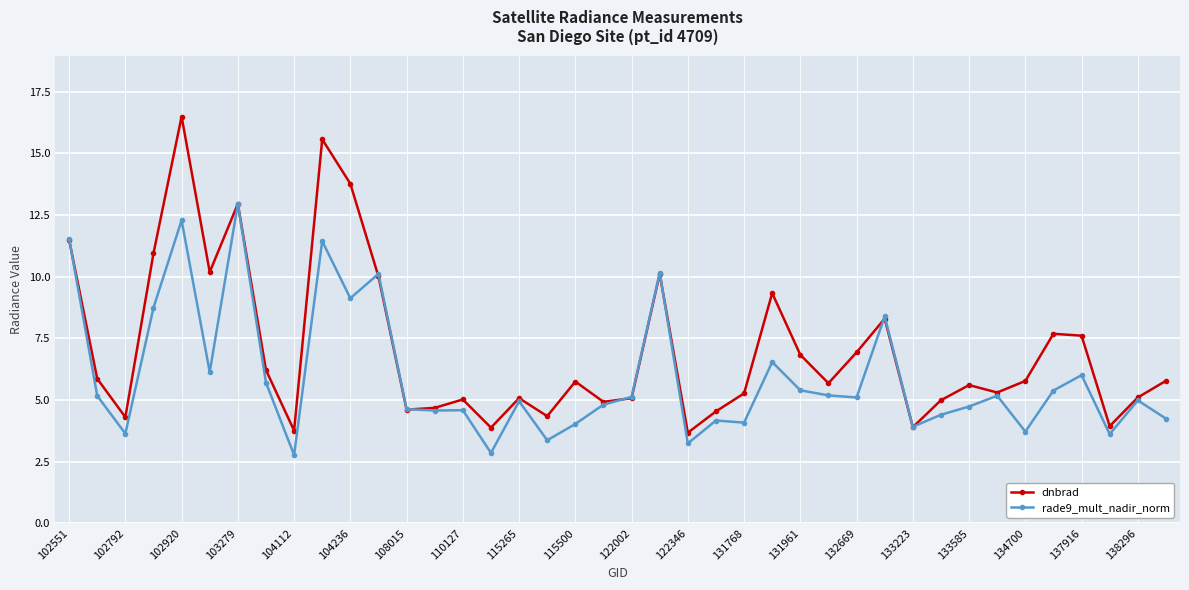

What is the difference between the maximum and second lowest values in the rade9_mult_nadir_norm series?

10.1